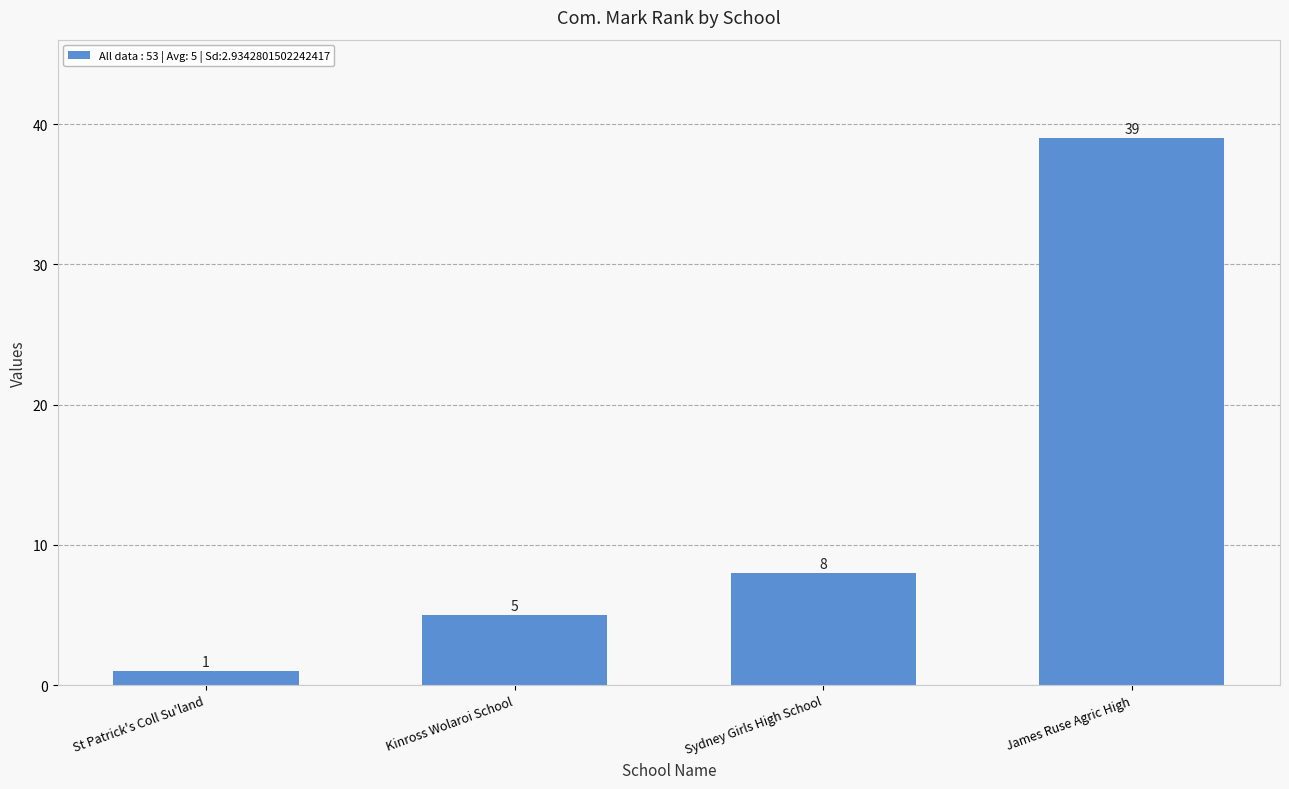

Between St Patrick's Coll Su'land and Sydney Girls High School, which is larger?

Sydney Girls High School